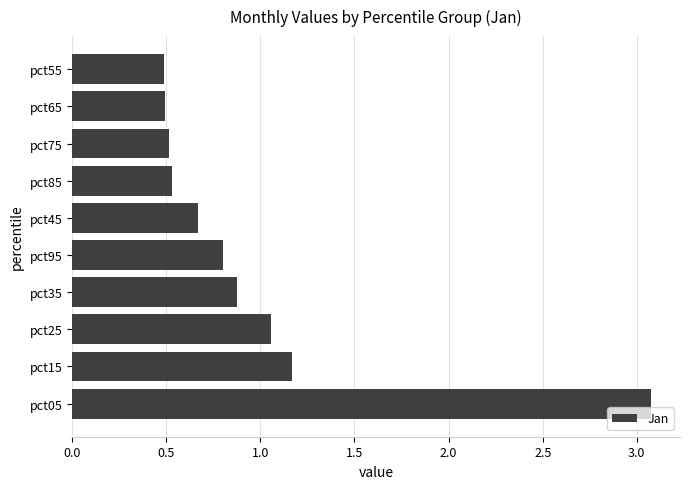

Is it true that the value at pct25 is 0.6?

False